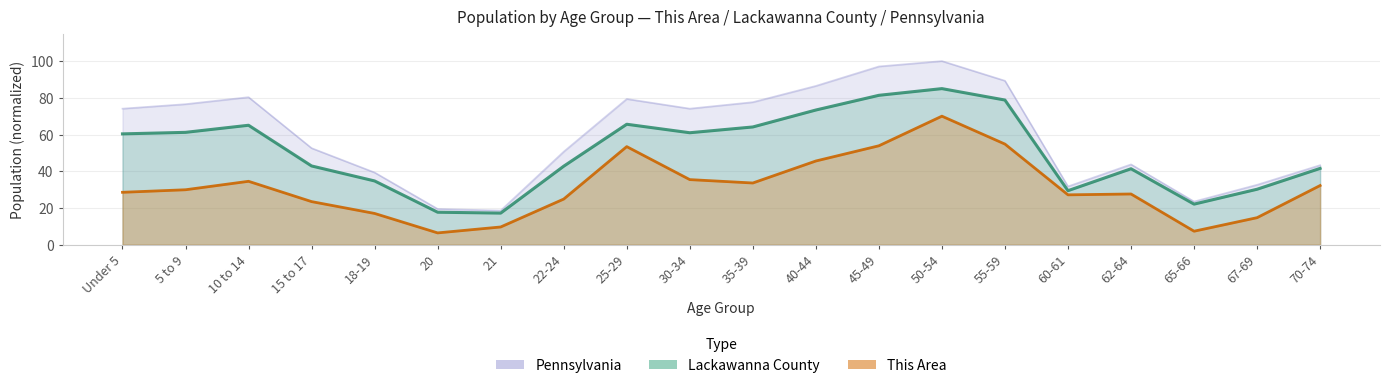

What are all the series names shown in the legend?

This Area, Lackawanna County, Pennsylvania